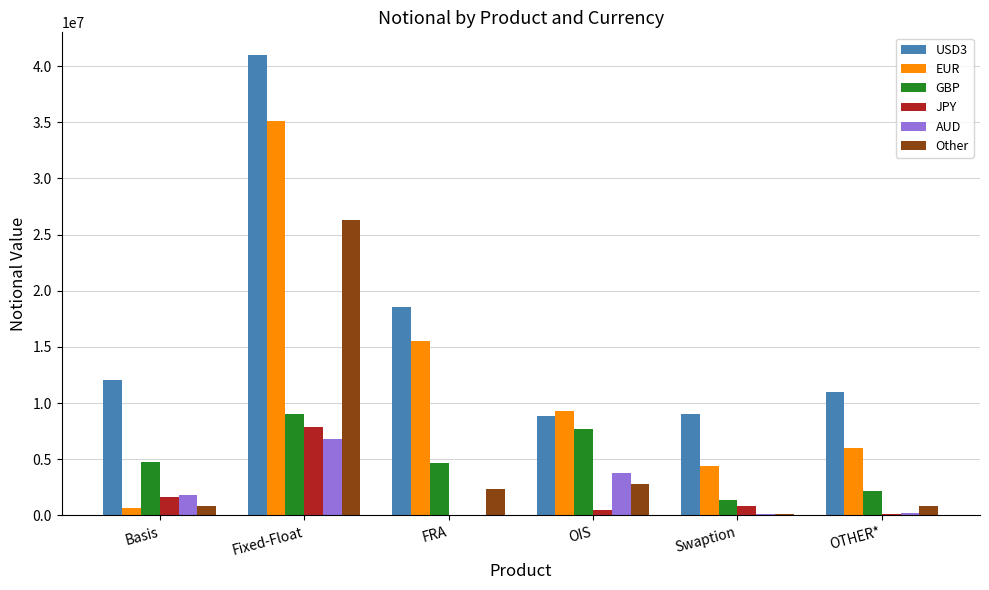

What is the greatest value displayed?

40962653